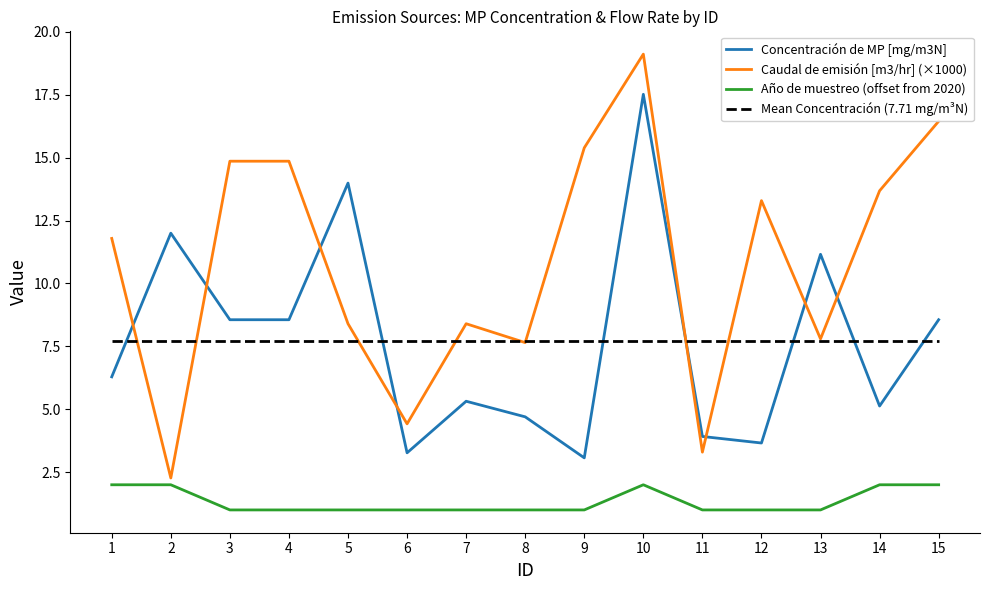

What is the total value across all series at 5?

31.1